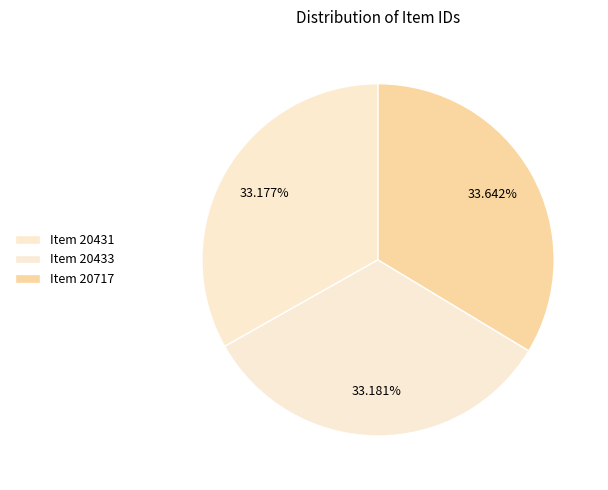

The Item 20431 slice represents 33% of the pie. True or false?

True